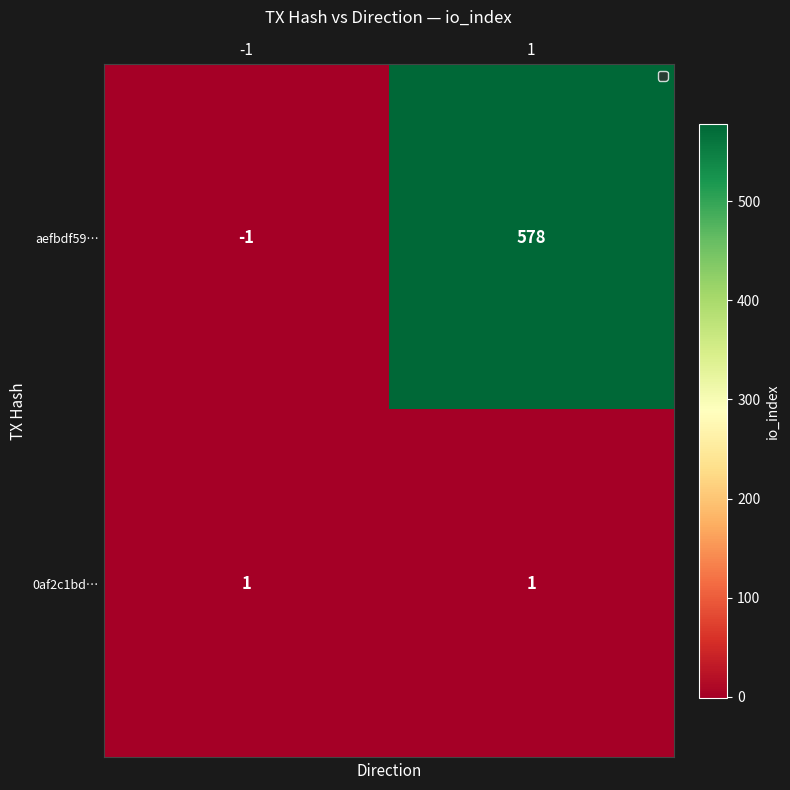

Rank the categories by aefbdf59… value from lowest to highest.

-1, 1